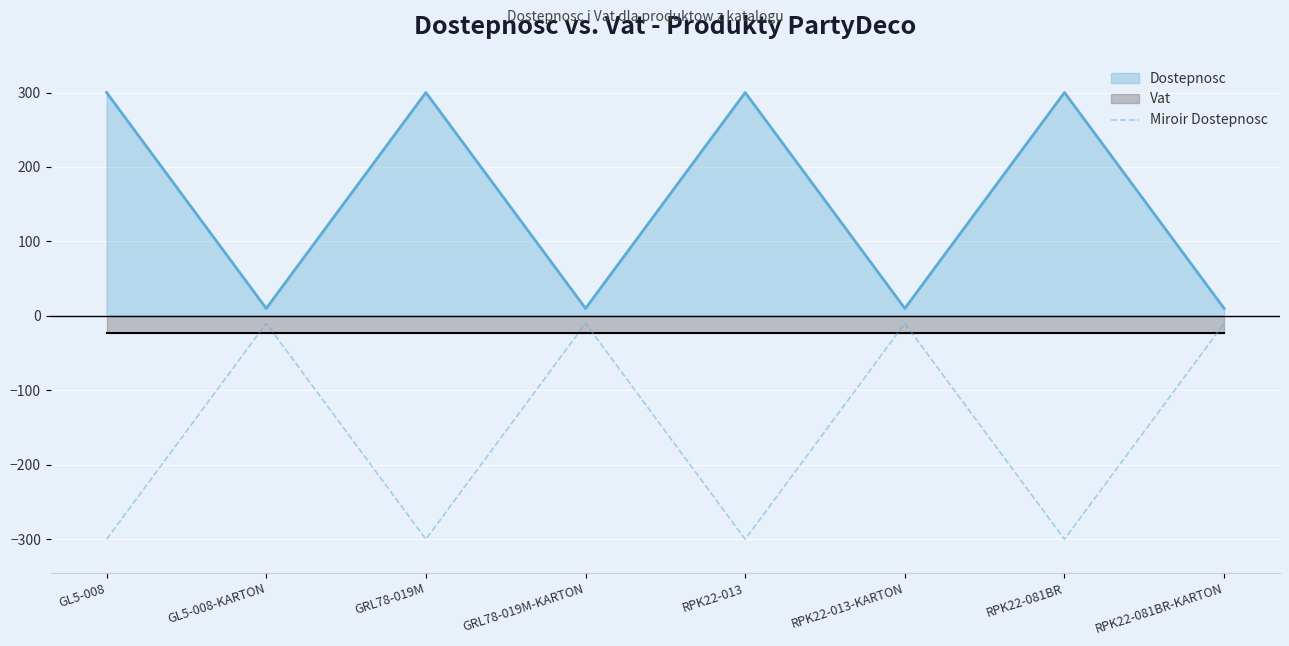

What is the sum of all values?

-1240